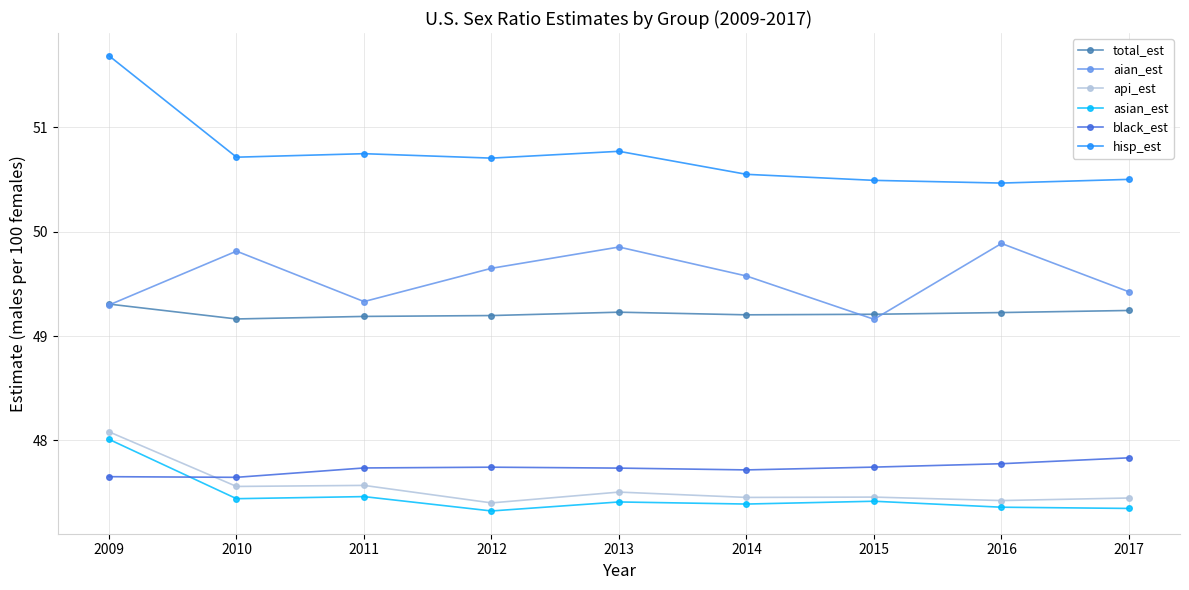

Does the chart display data point markers on the line(s)?

Yes